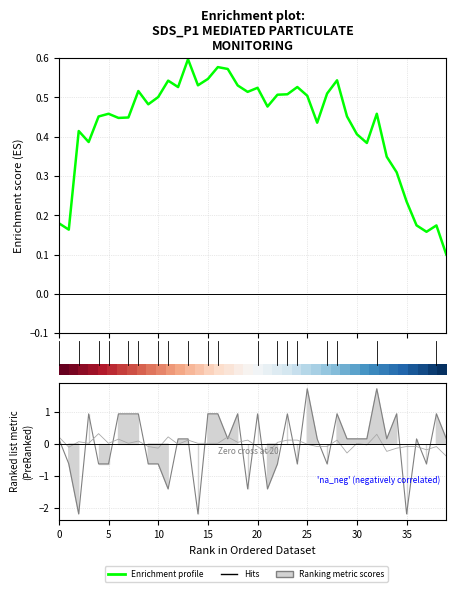

How many categories are shown in the chart?

40